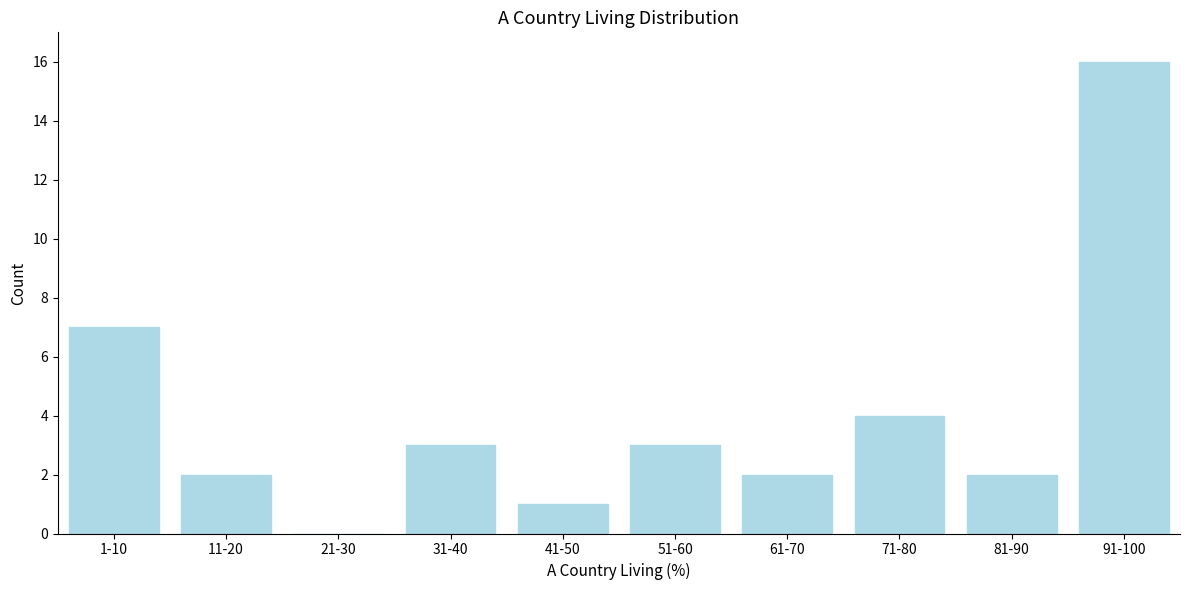

Reading left to right, what are all the values shown in this chart?

1-10=7	11-20=2	21-30=0	31-40=3	41-50=1	51-60=3	61-70=2	71-80=4	81-90=2	91-100=16